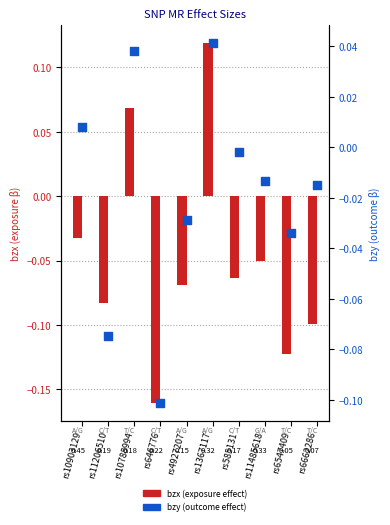

Is the value of bzy (outcome effect) at rs1367117 greater than the value of bzx (exposure effect) at rs4927207?

Yes